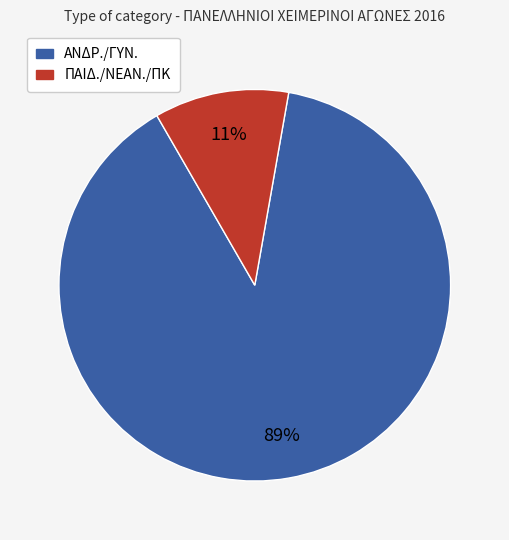

How many slices are in this pie chart?

2